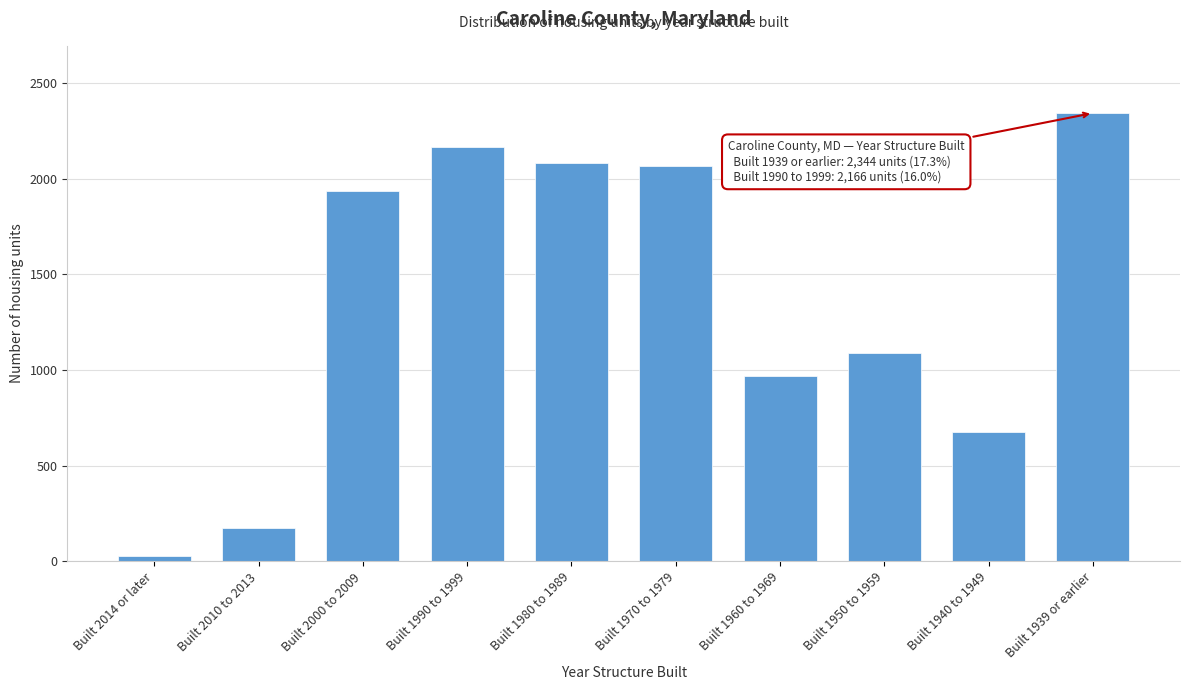

Reading right to left, extract all data points from this chart.

Built 1939 or earlier=2344	Built 1940 to 1949=675	Built 1950 to 1959=1089	Built 1960 to 1969=967	Built 1970 to 1979=2066	Built 1980 to 1989=2081	Built 1990 to 1999=2166	Built 2000 to 2009=1938	Built 2010 to 2013=173	Built 2014 or later=26